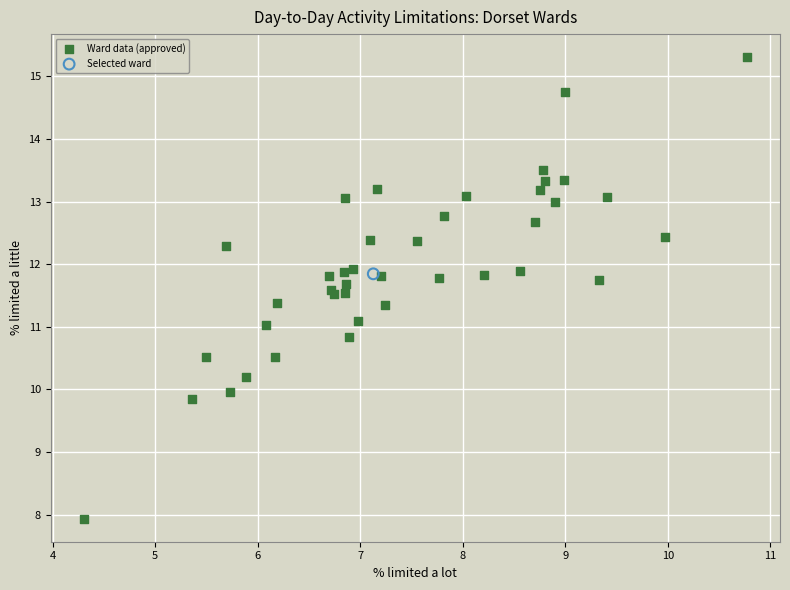

What are all the series names shown in the legend?

Ward data (approved), Selected ward